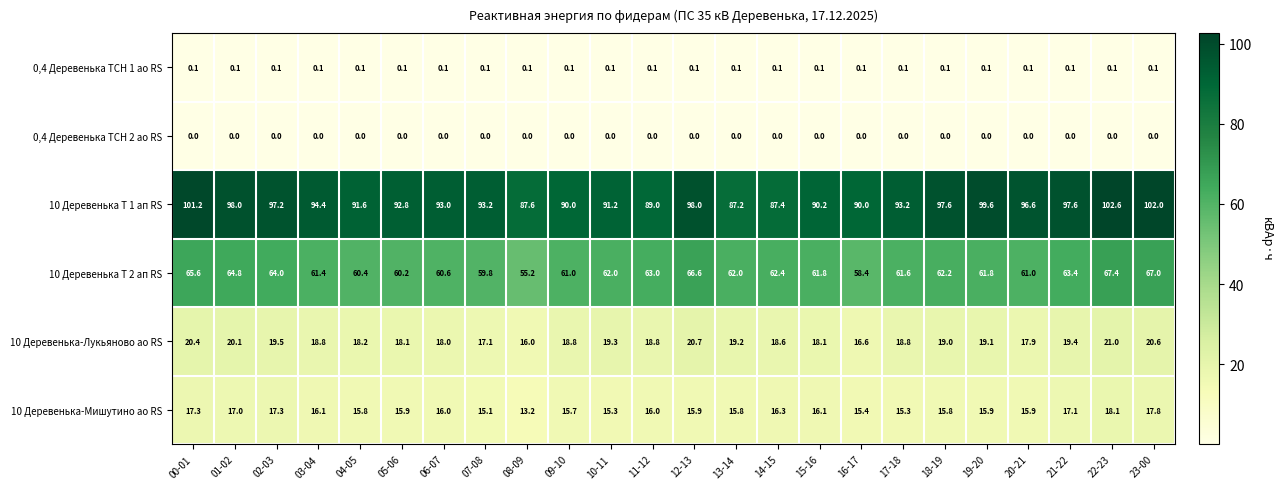

What is the difference between the highest and lowest values at 01-02?

98.0